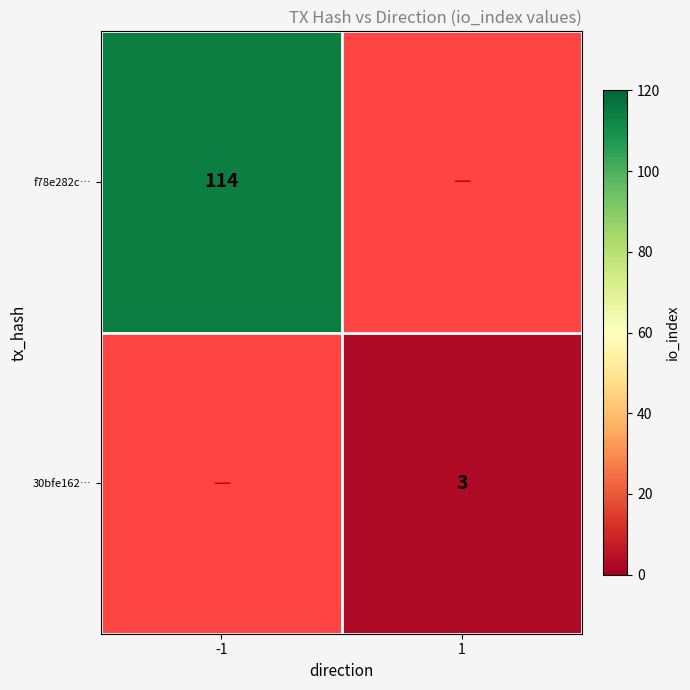

What is the maximum value shown in the chart?

114.0